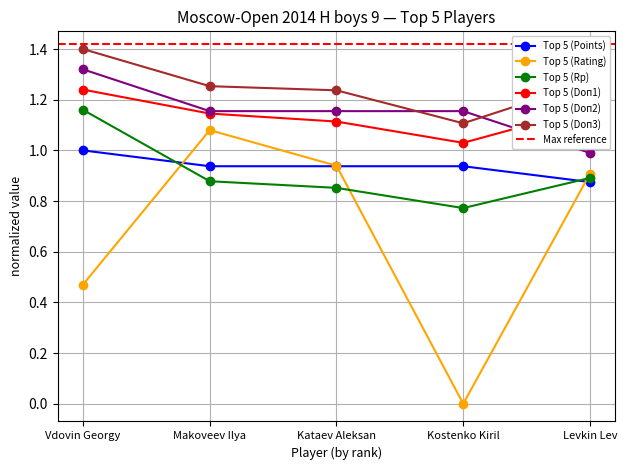

Which category has the highest value across all series?

Vdovin Georgy